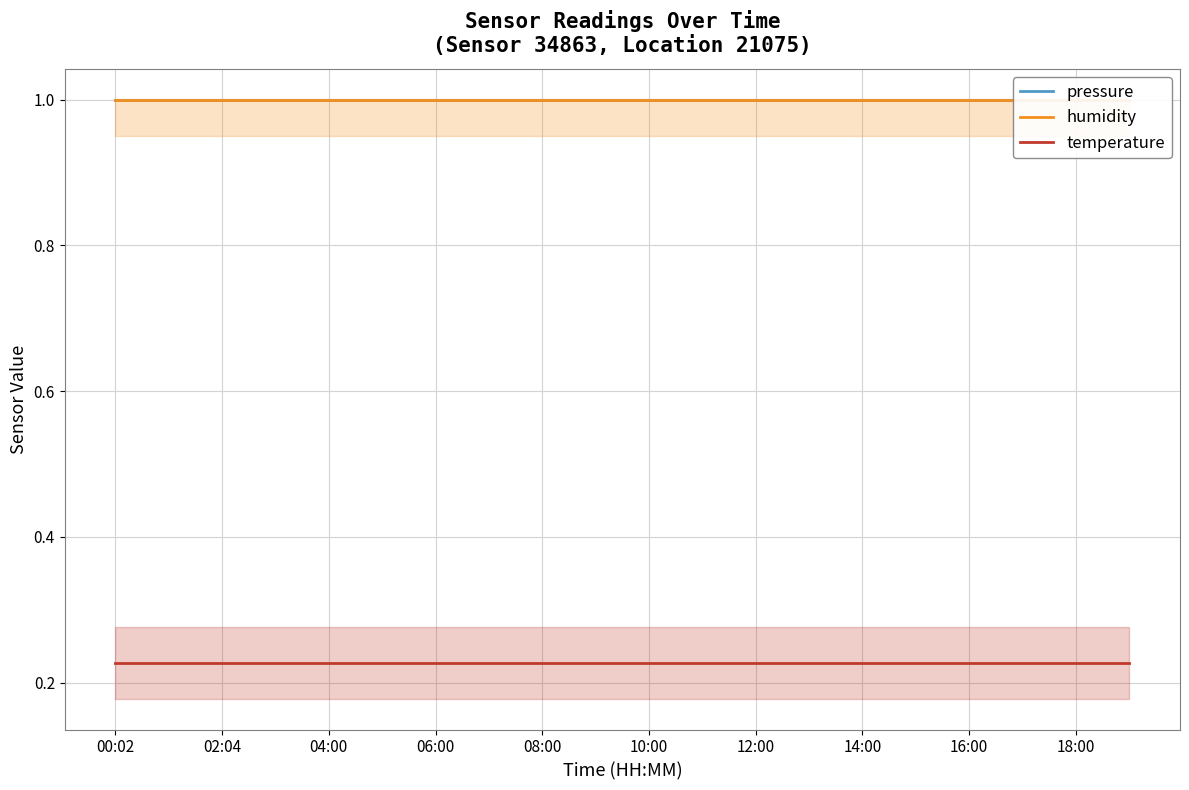

What is the label of the 11th point from the right?

18:00